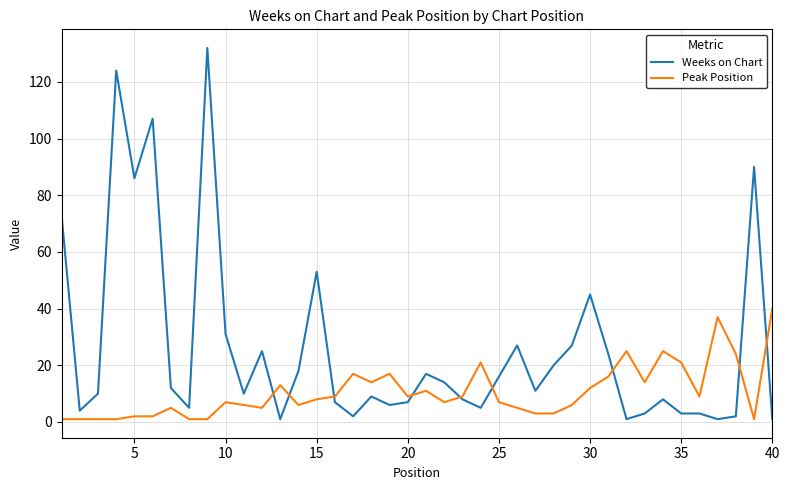

What is the highest value of the Peak Position series?

40